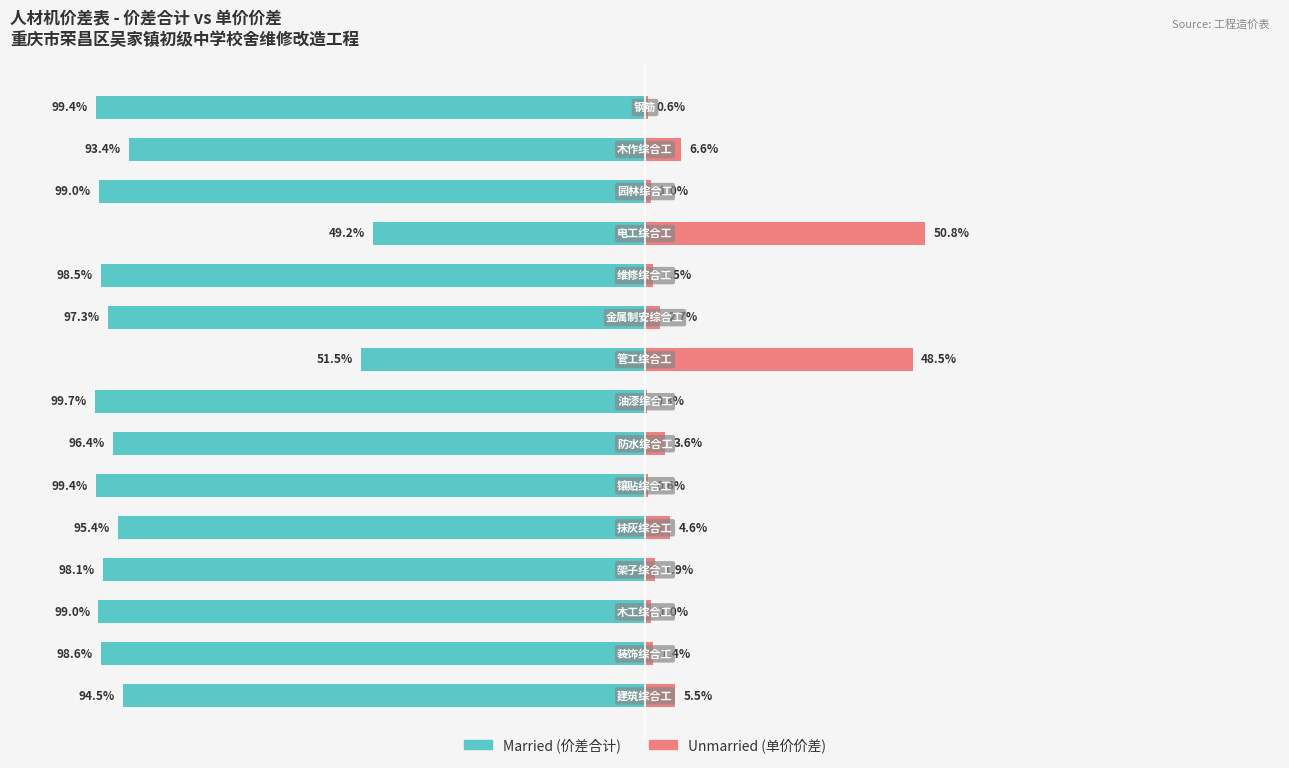

Is it true that Married equals -99.0 at 2?

True